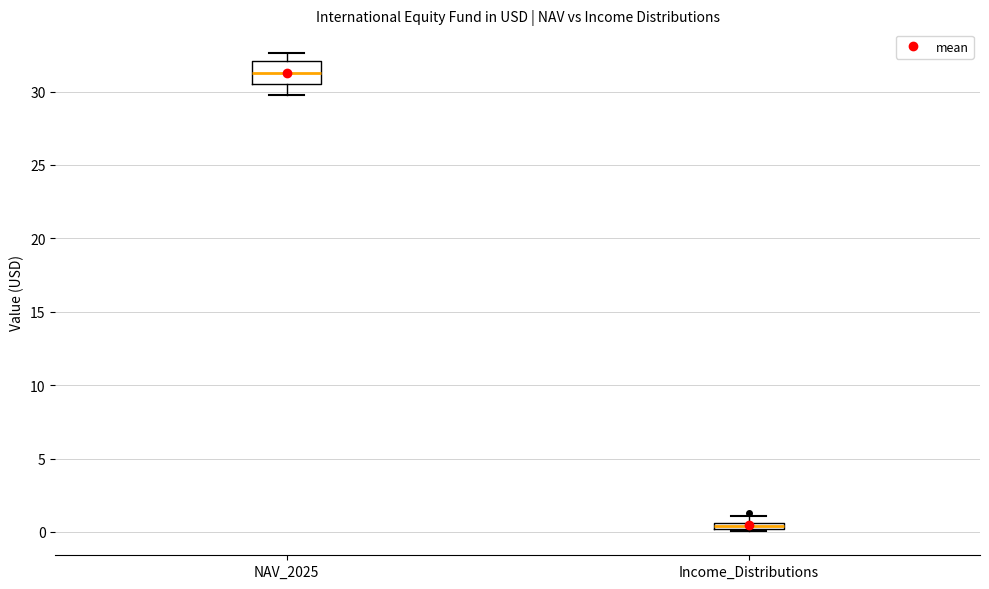

Where is the lower edge of the box for Income_Distributions on the y-axis? The values are not printed on the chart, so give them approximately, as read against the axis.

0.0